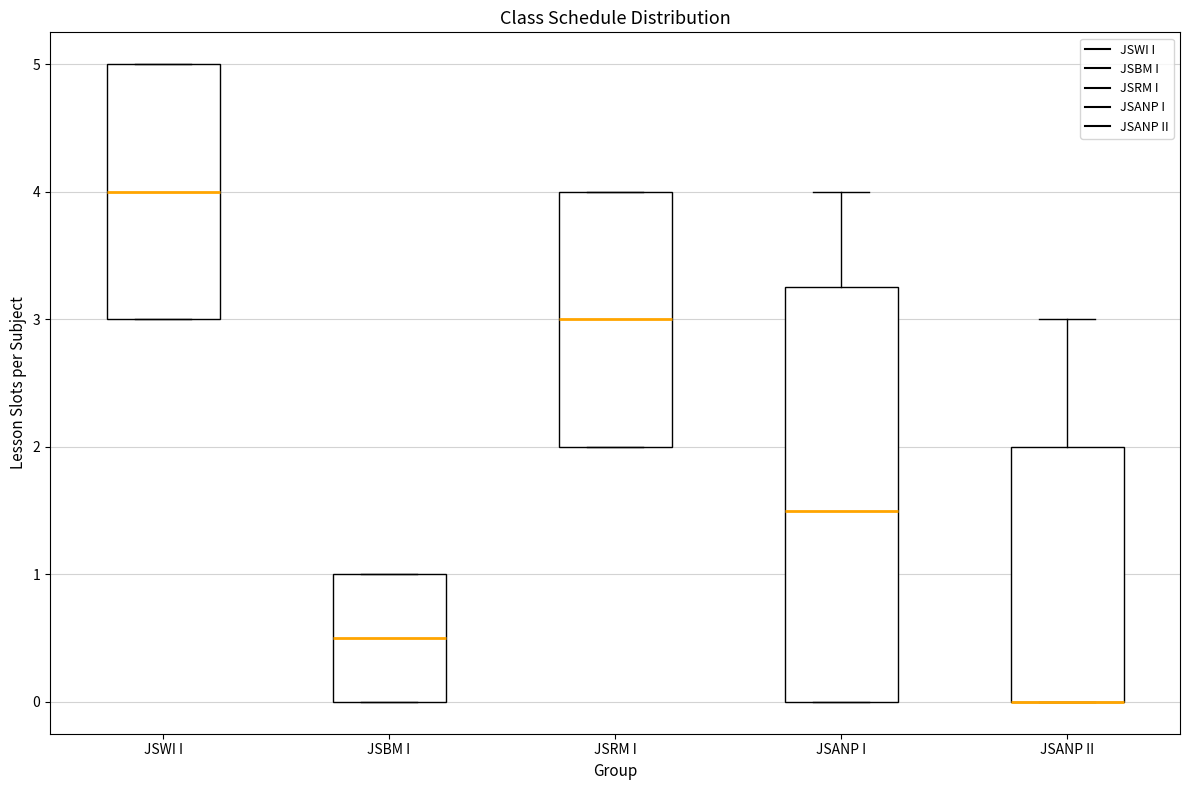

Reading left to right, transcribe this box plot: for each box, give where its median line is, the range the box spans, and where its two whiskers end, as read against the y-axis. The values are not printed on the chart, so give them approximately, as read against the axis.

JSWI I: median 4.0, box 3.0 to 5.0, whiskers 3.0 to 5.0
JSBM I: median 0.5, box 0.0 to 1.0, whiskers 0.0 to 1.0
JSRM I: median 3.0, box 2.0 to 4.0, whiskers 2.0 to 4.0
JSANP I: median 1.5, box 0.0 to 3.3, whiskers 0.0 to 4.0
JSANP II: median 0.0 (drawn on the box's lower edge), box 0.0 to 2.0, whiskers 0.0 to 3.0